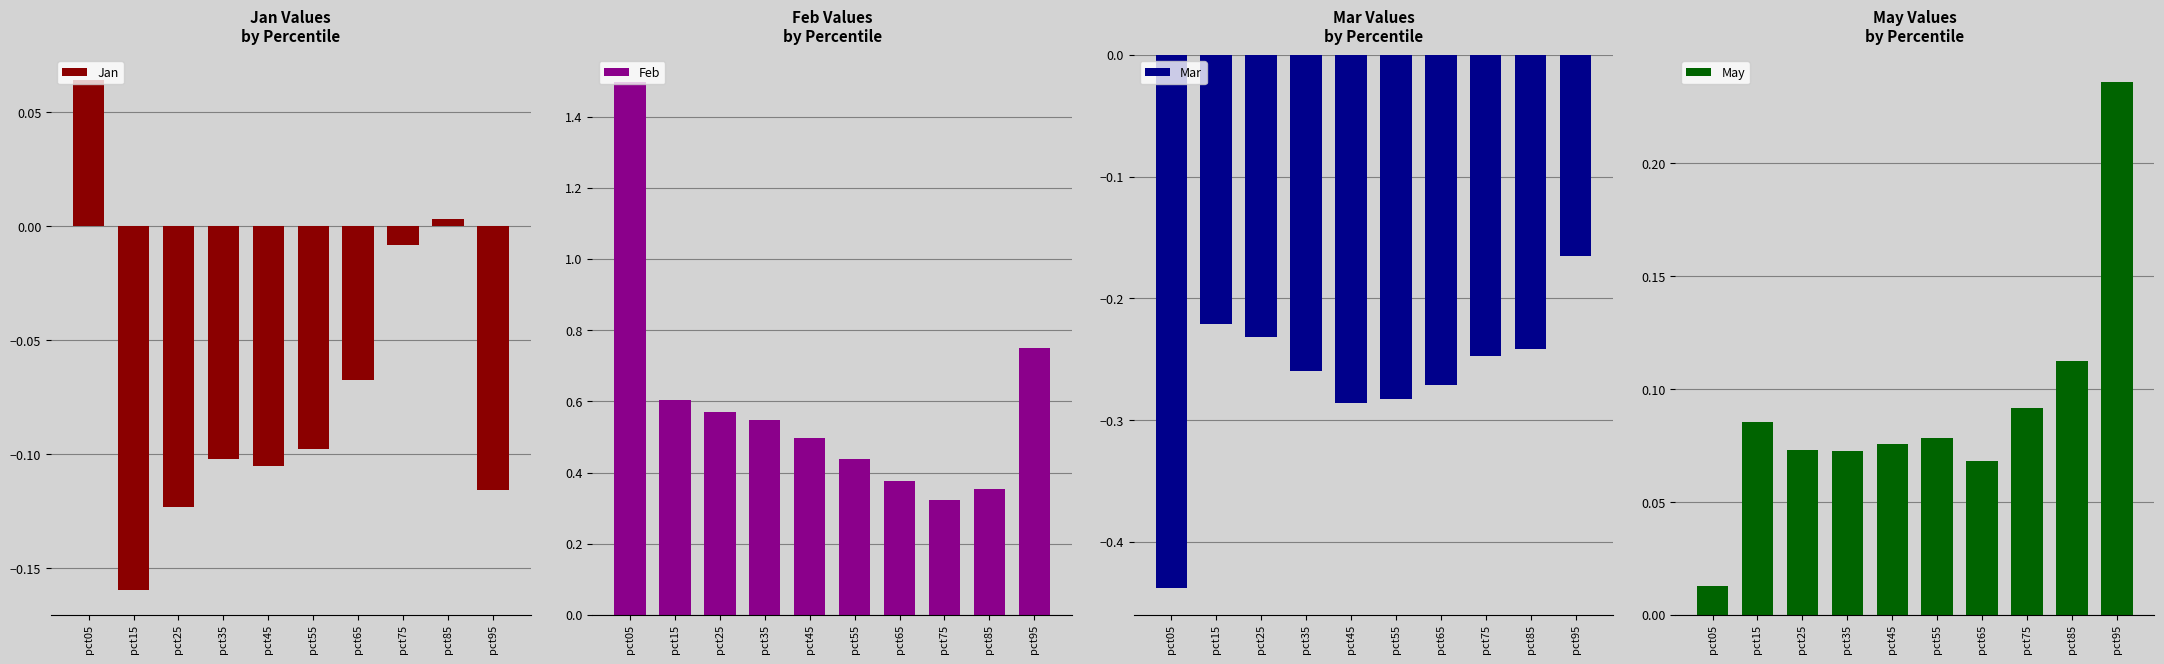

List the labels in order of May value, largest first.

pct95, pct85, pct75, pct15, pct55, pct45, pct25, pct35, pct65, pct05